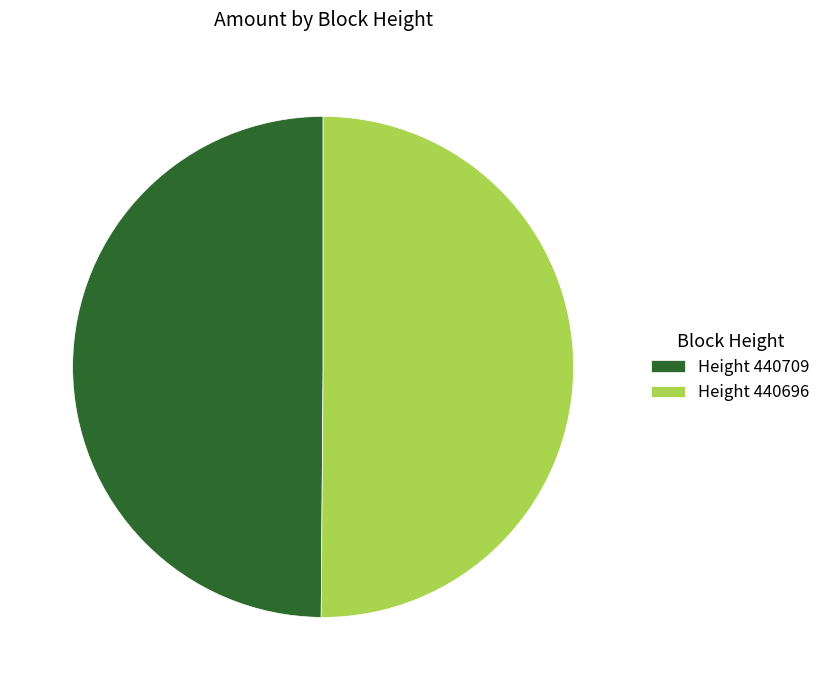

Is it true that Height 440696 is 45% of the pie?

False